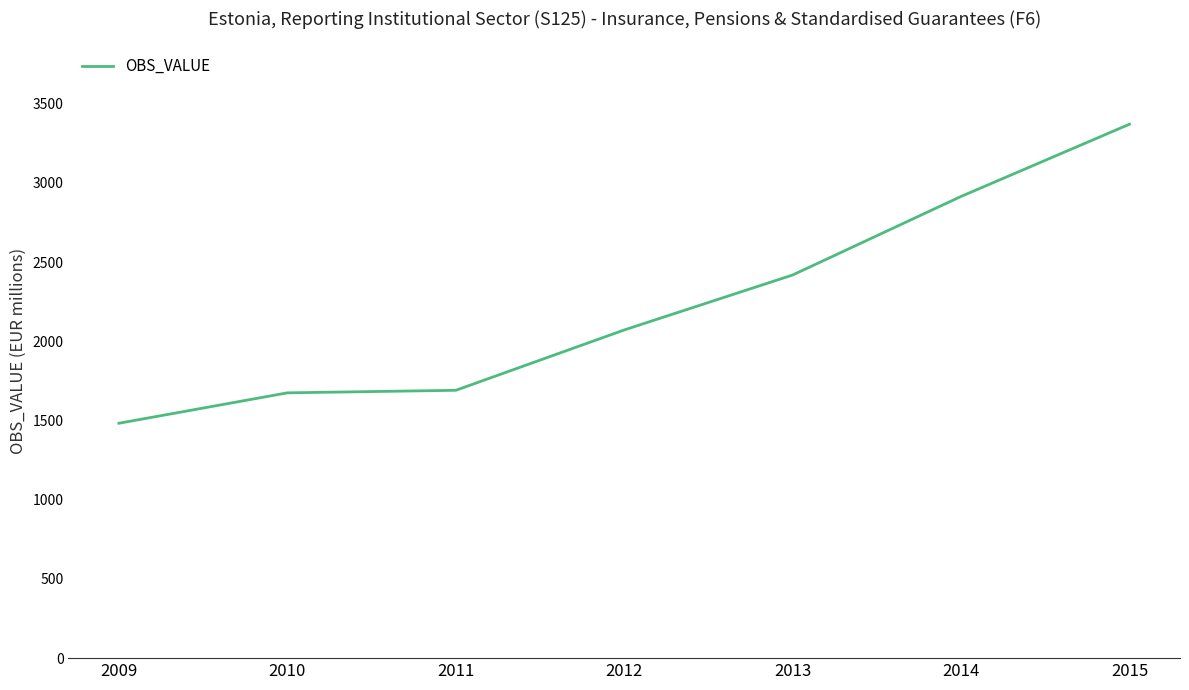

The chart shows a value of 1691 at 2011. True or false?

True